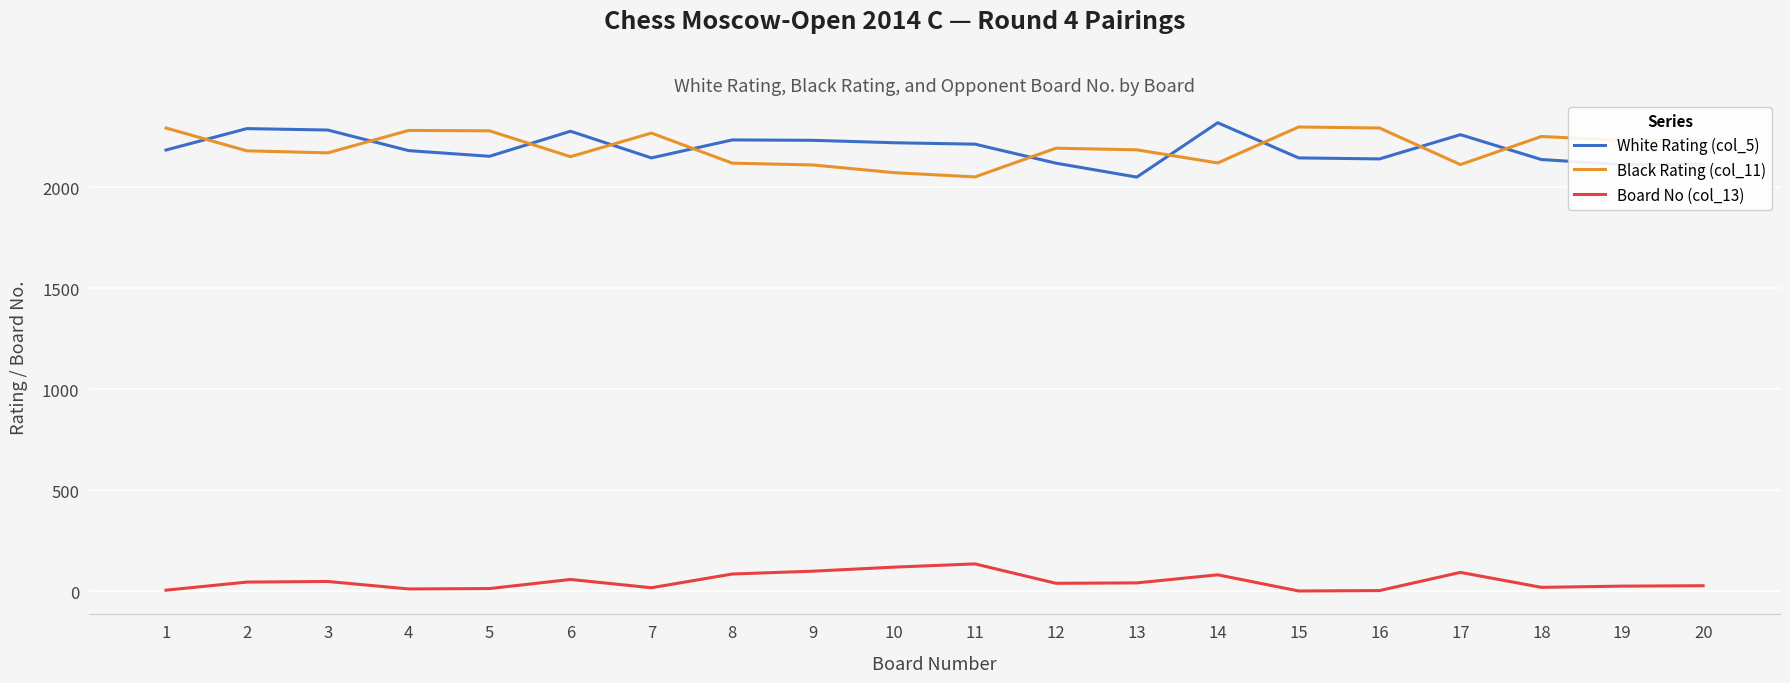

How many distinct data groups are displayed?

3